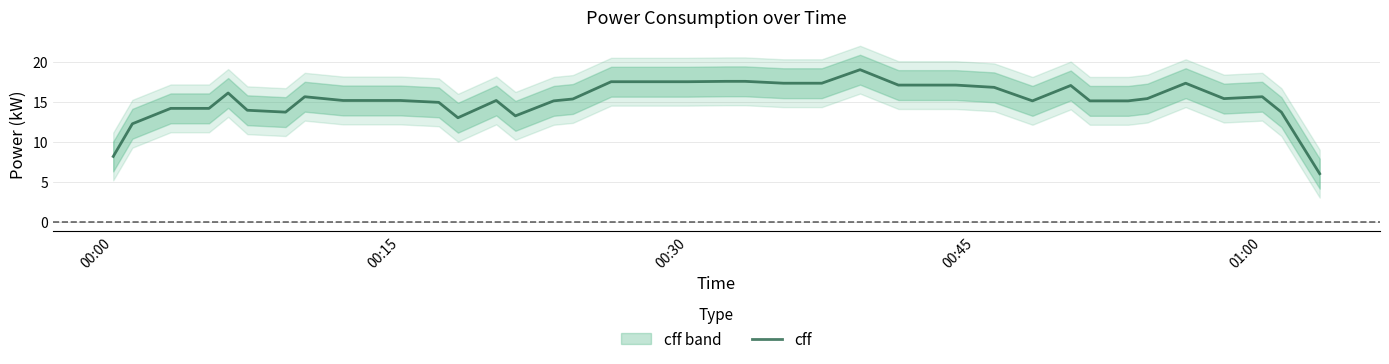

Count the number of data series in this chart.

1